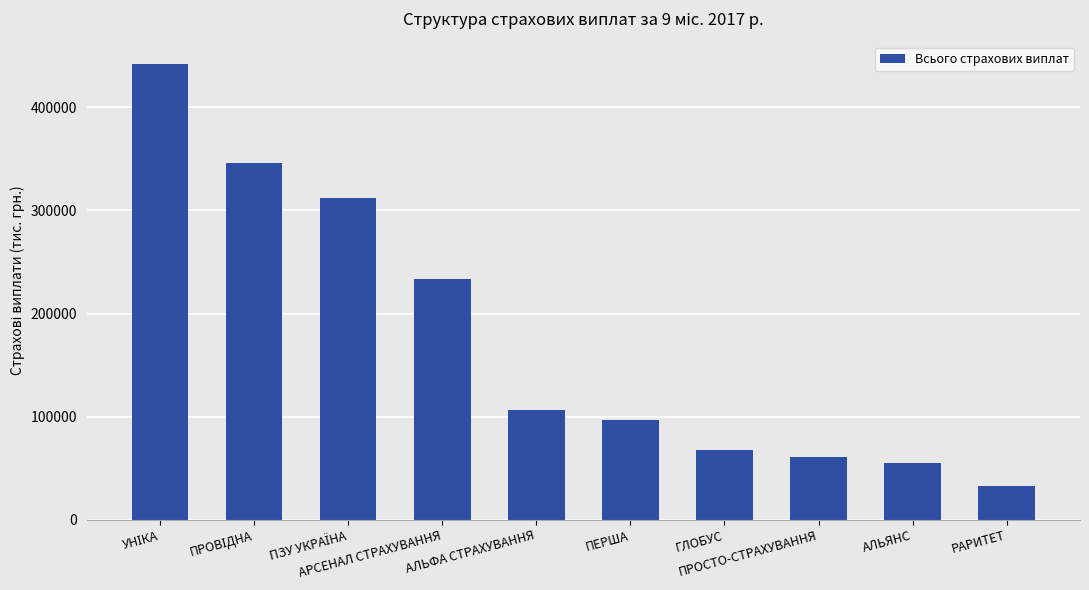

The value at ПЕРША is 29324.0. True or false?

False